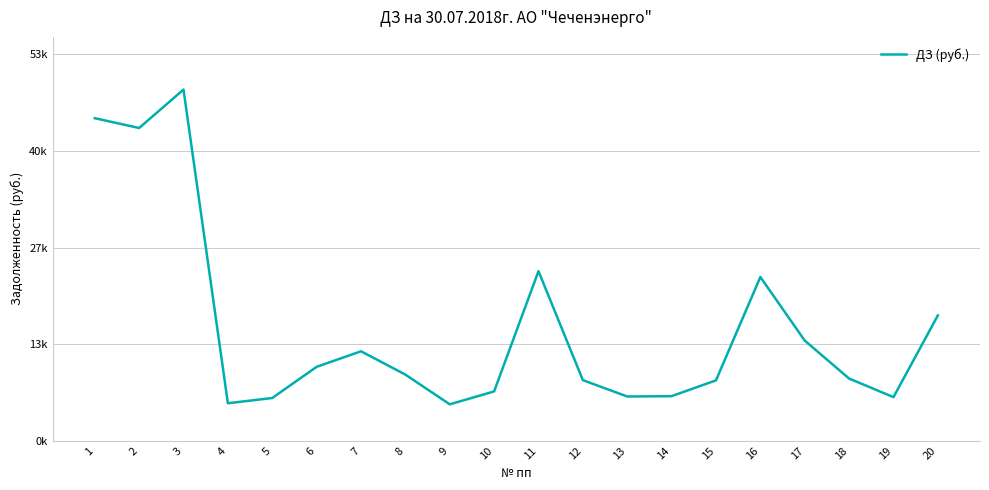

How many points are lower than both their immediate neighbors (excluding endpoints)?

5